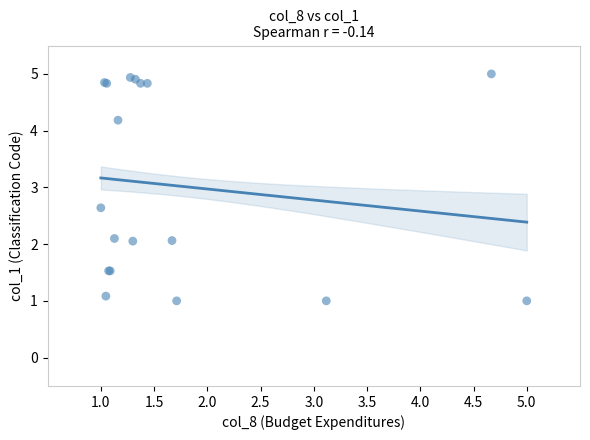

What Y value in the scatter plot is closest to 3?

2.6